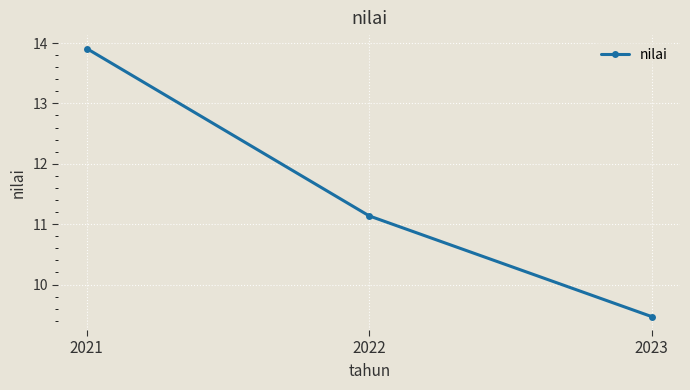

Is it true that the value at 2023 is 9.5?

True